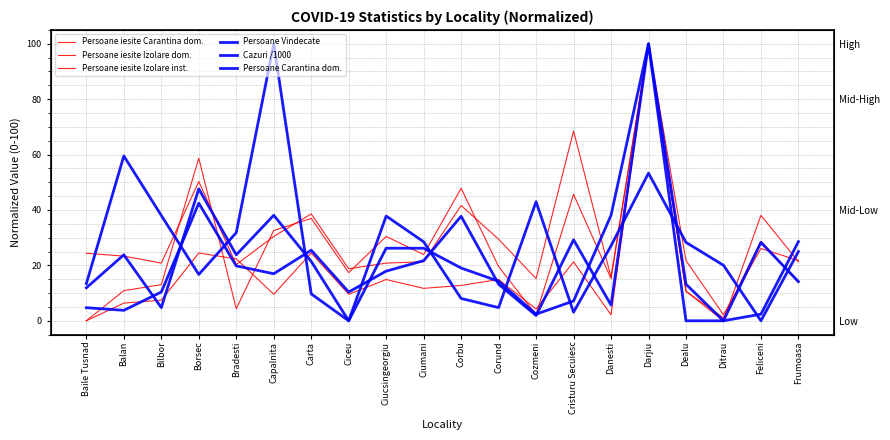

What is the value of the Persoane Carantina dom. point at the 3rd from the left?

4.8